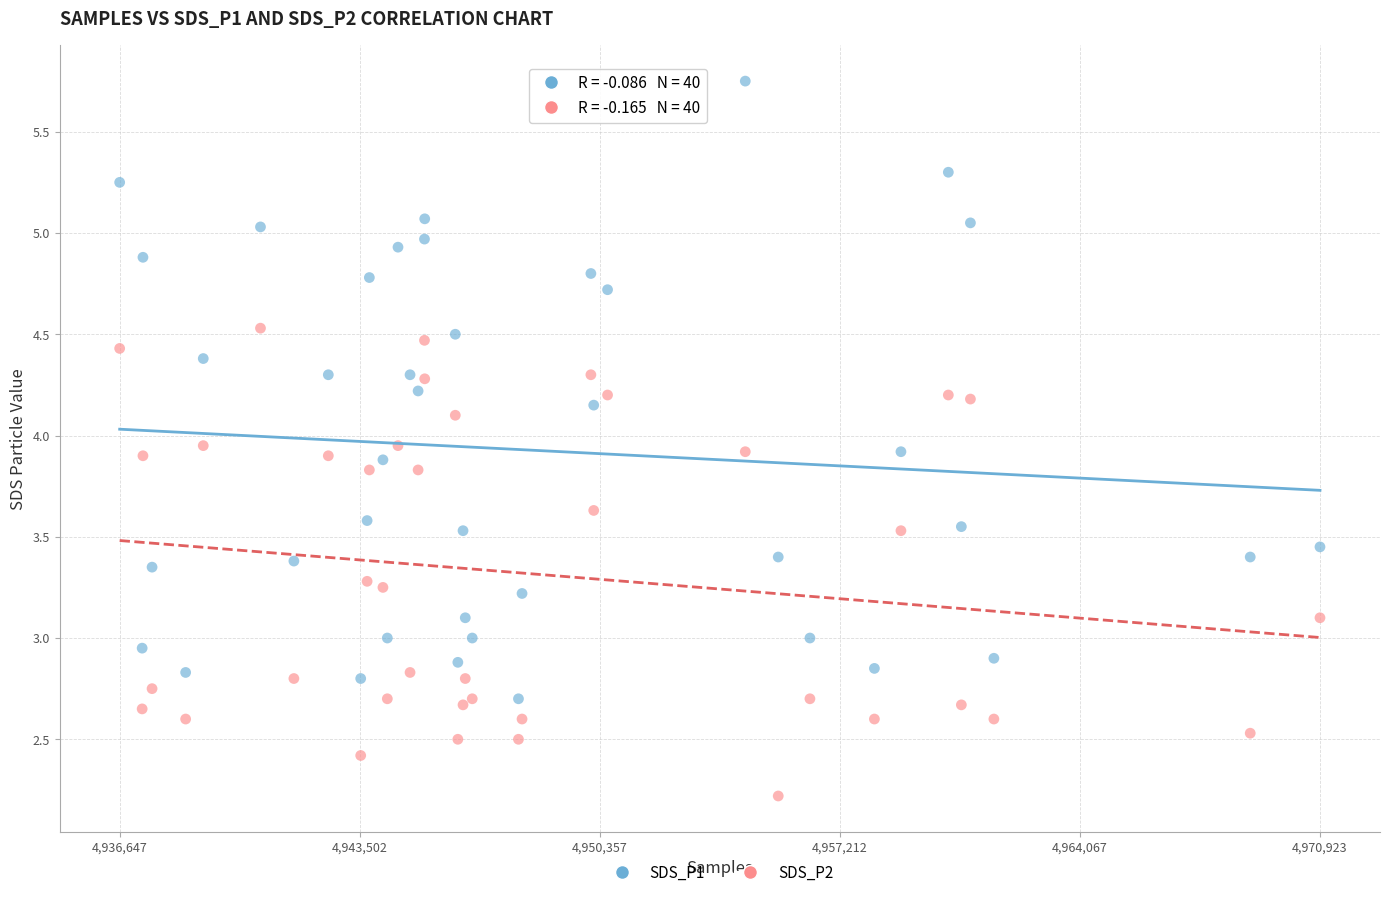

Which series has the largest Y range (max minus min)?

SDS_P1